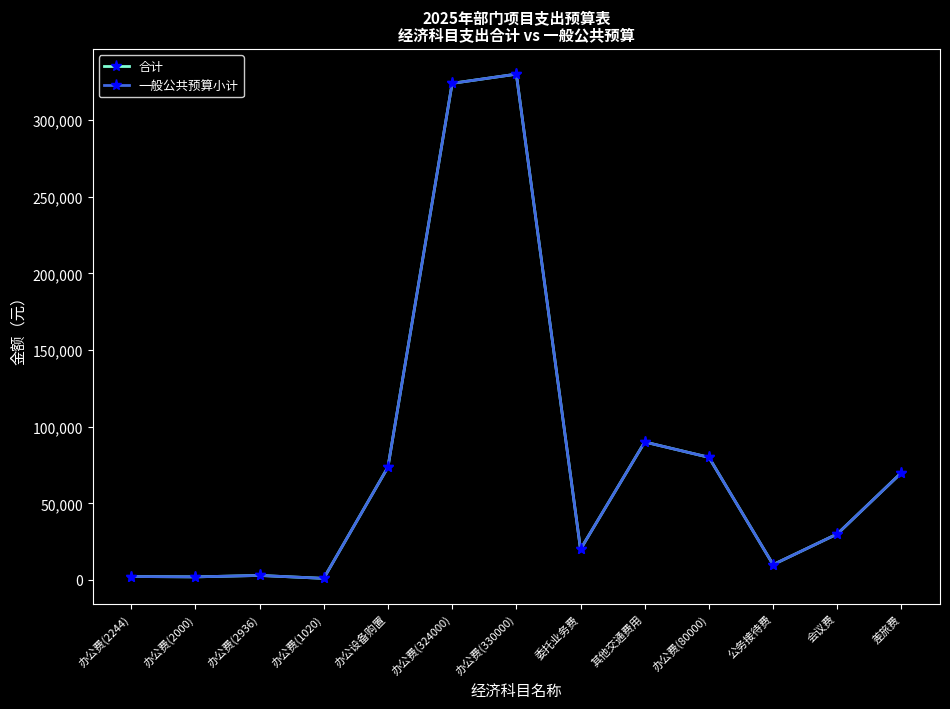

Where is the first local minimum for 一般公共预算小计?

办公费(2000)